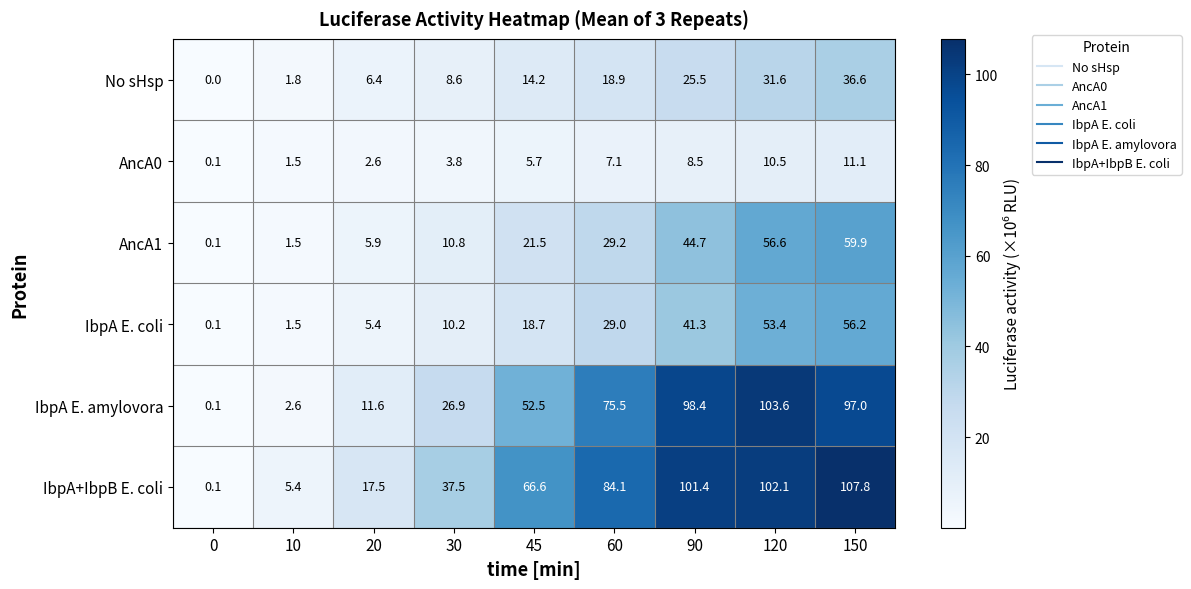

What is the highest value of the IbpA+IbpB E. coli series?

107.8